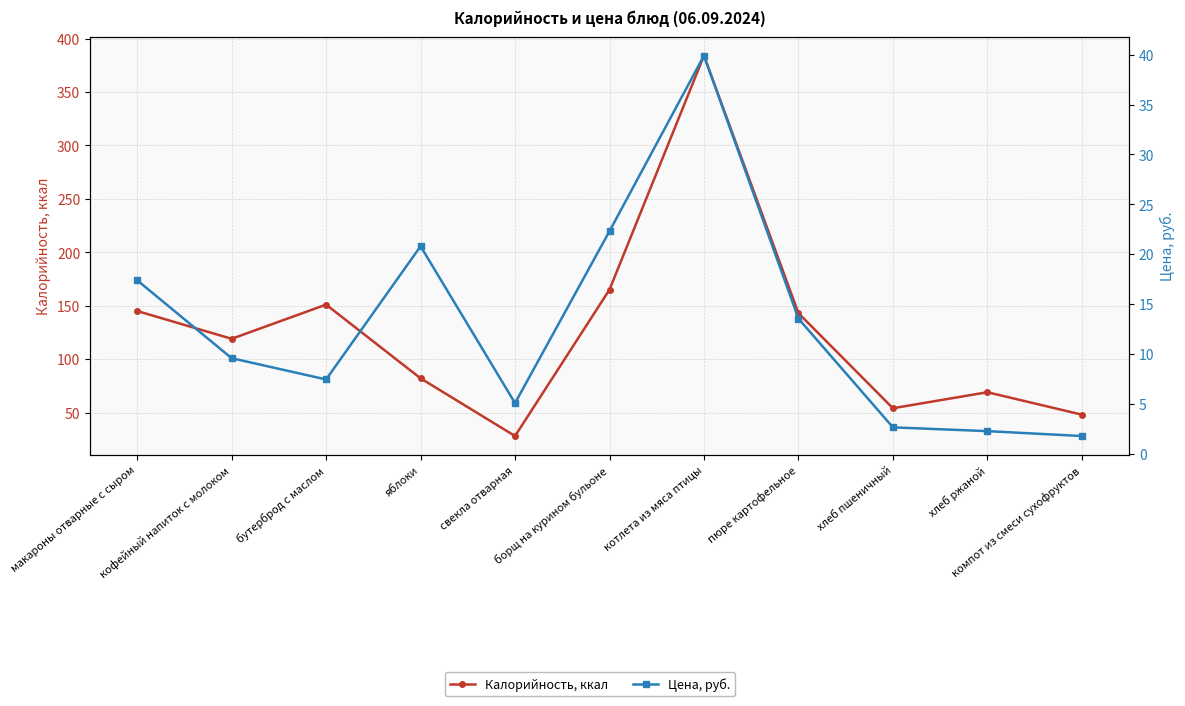

Rank the categories by Калорийность, ккал value from lowest to highest.

свекла отварная, компот из смеси сухофруктов, хлеб пшеничный, хлеб ржаной, яблоки, кофейный напиток с молоком, пюре картофельное, макароны отварные с сыром, бутерброд с маслом, борщ на курином бульоне, котлета из мяса птицы